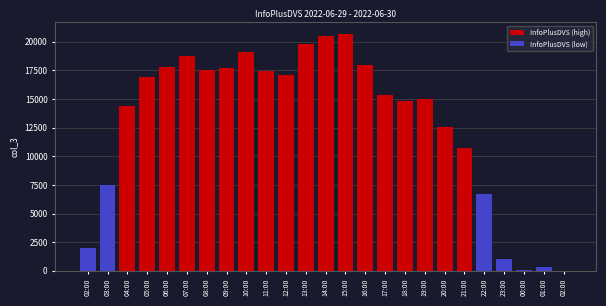

Rank the series by their maximum value, from lowest to highest.

InfoPlusDVS (low), InfoPlusDVS (high)